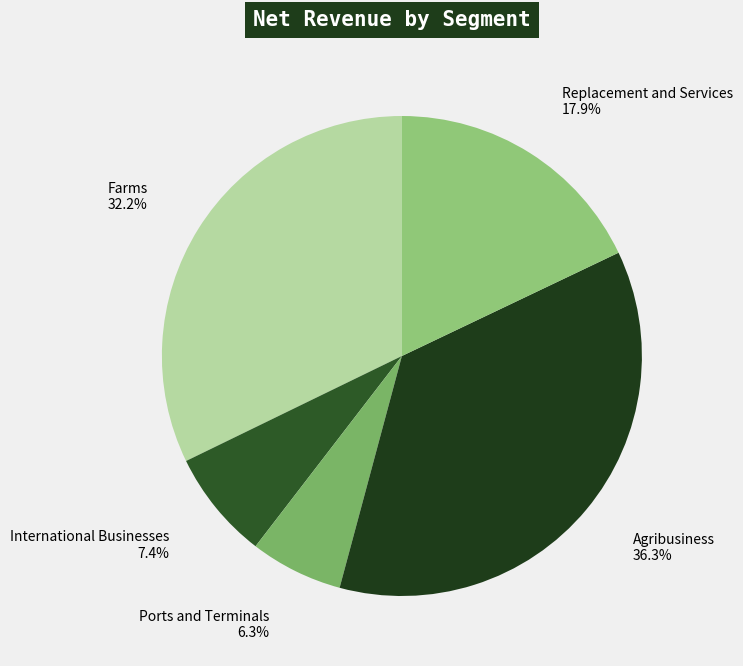

To the nearest percent, what is the difference between the largest and smallest slice percentages?

30%